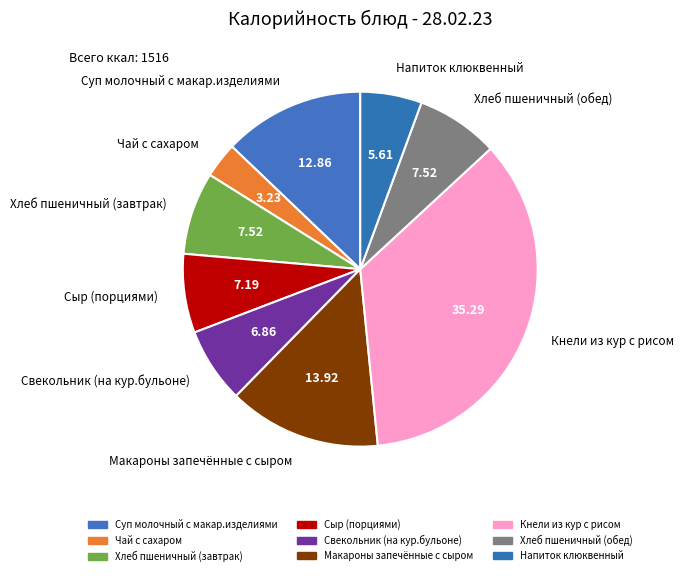

Which category has the biggest portion of the pie?

Кнели из кур с рисом